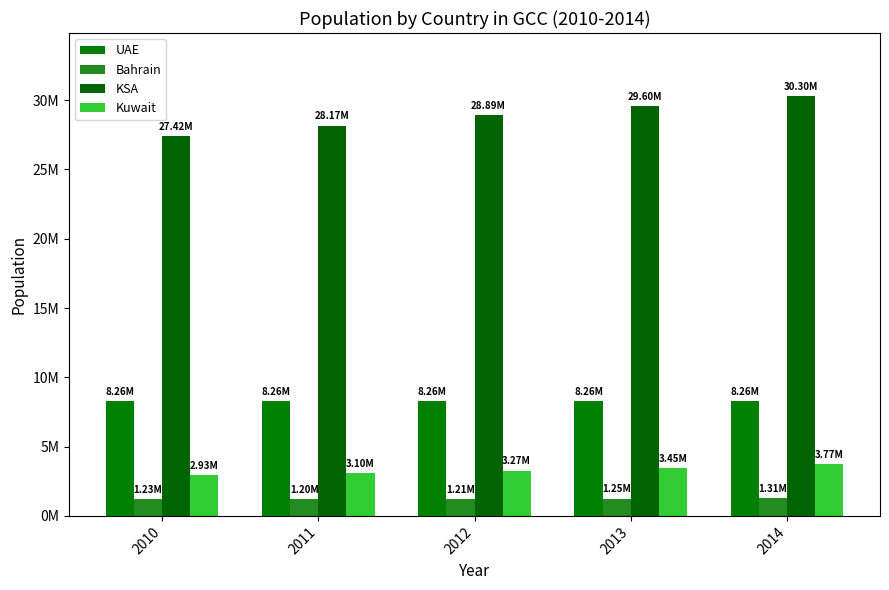

What is the lowest value of the KSA series?

27422983